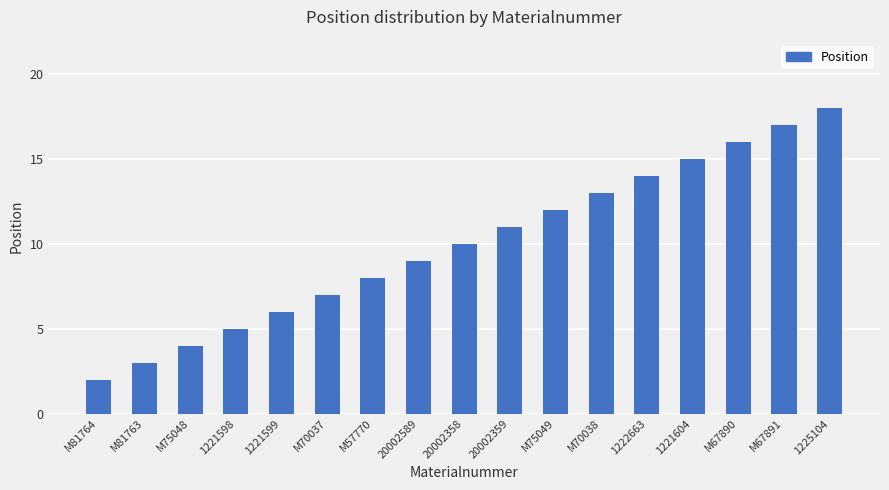

The value at M81763 is 3. True or false?

True